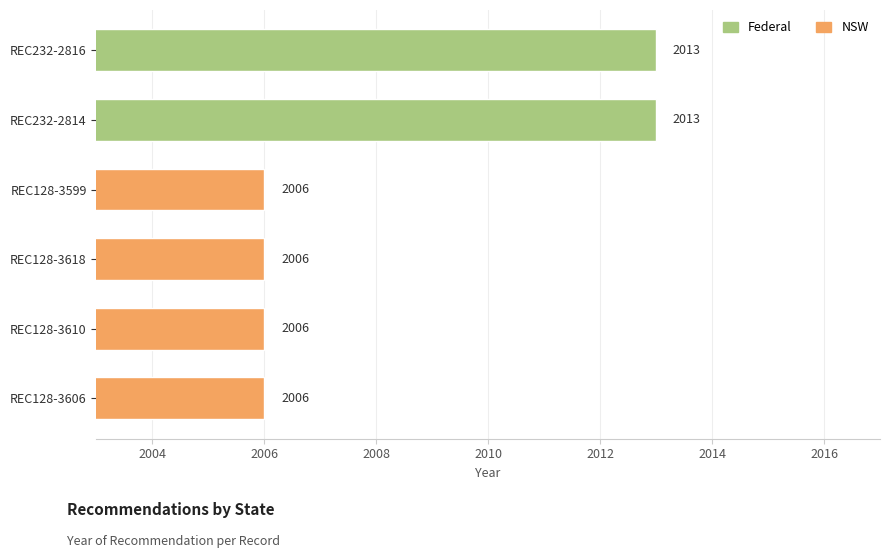

The chart shows a value of 433 at REC232-2816. True or false?

False